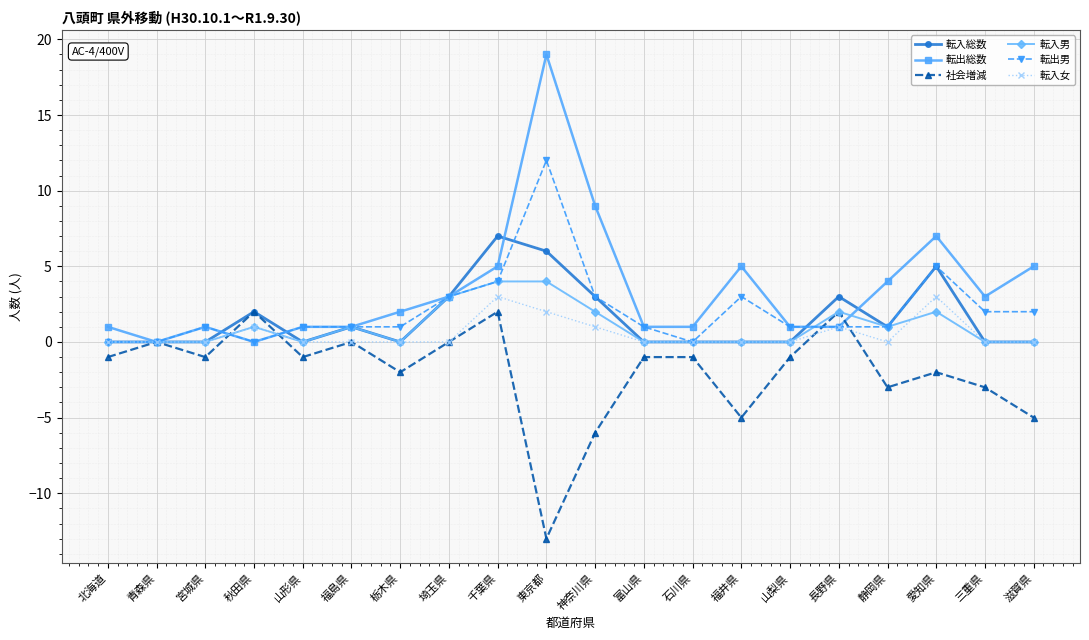

How many series are shown in this chart?

6